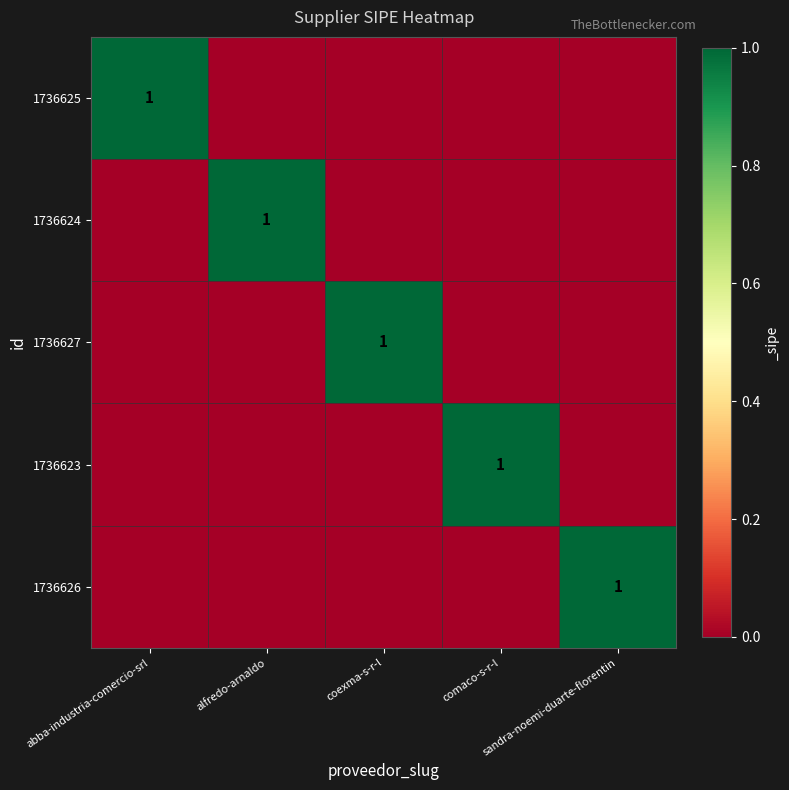

What is the sum of all 1736626 values?

1